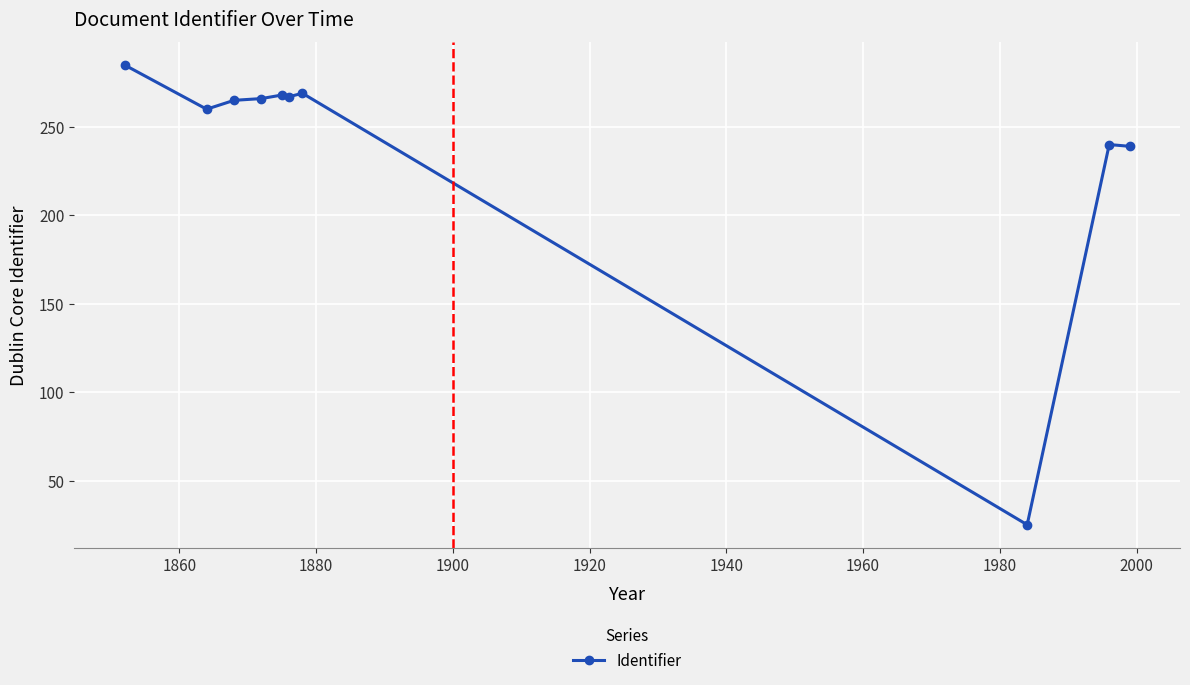

True or false: the data has more than 0 interior local peaks.

True